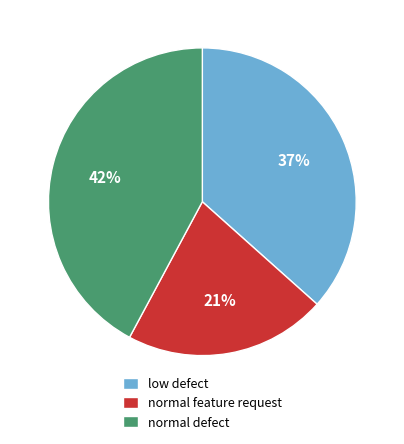

What is the largest slice in the pie chart?

normal defect